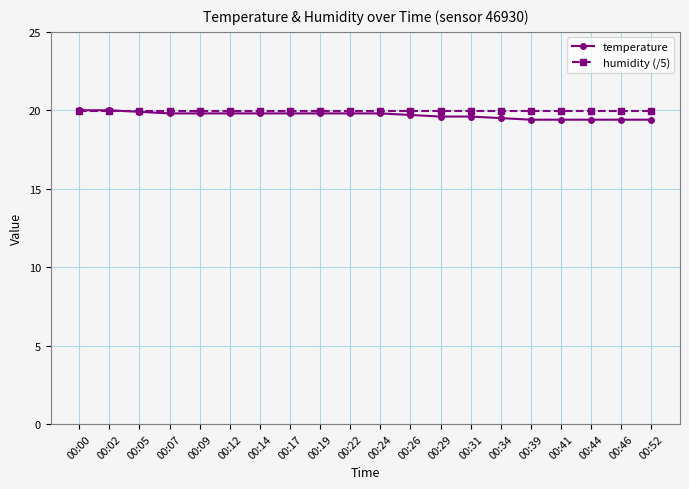

Is it true that humidity (/5) equals 20.0 at 00:44?

True